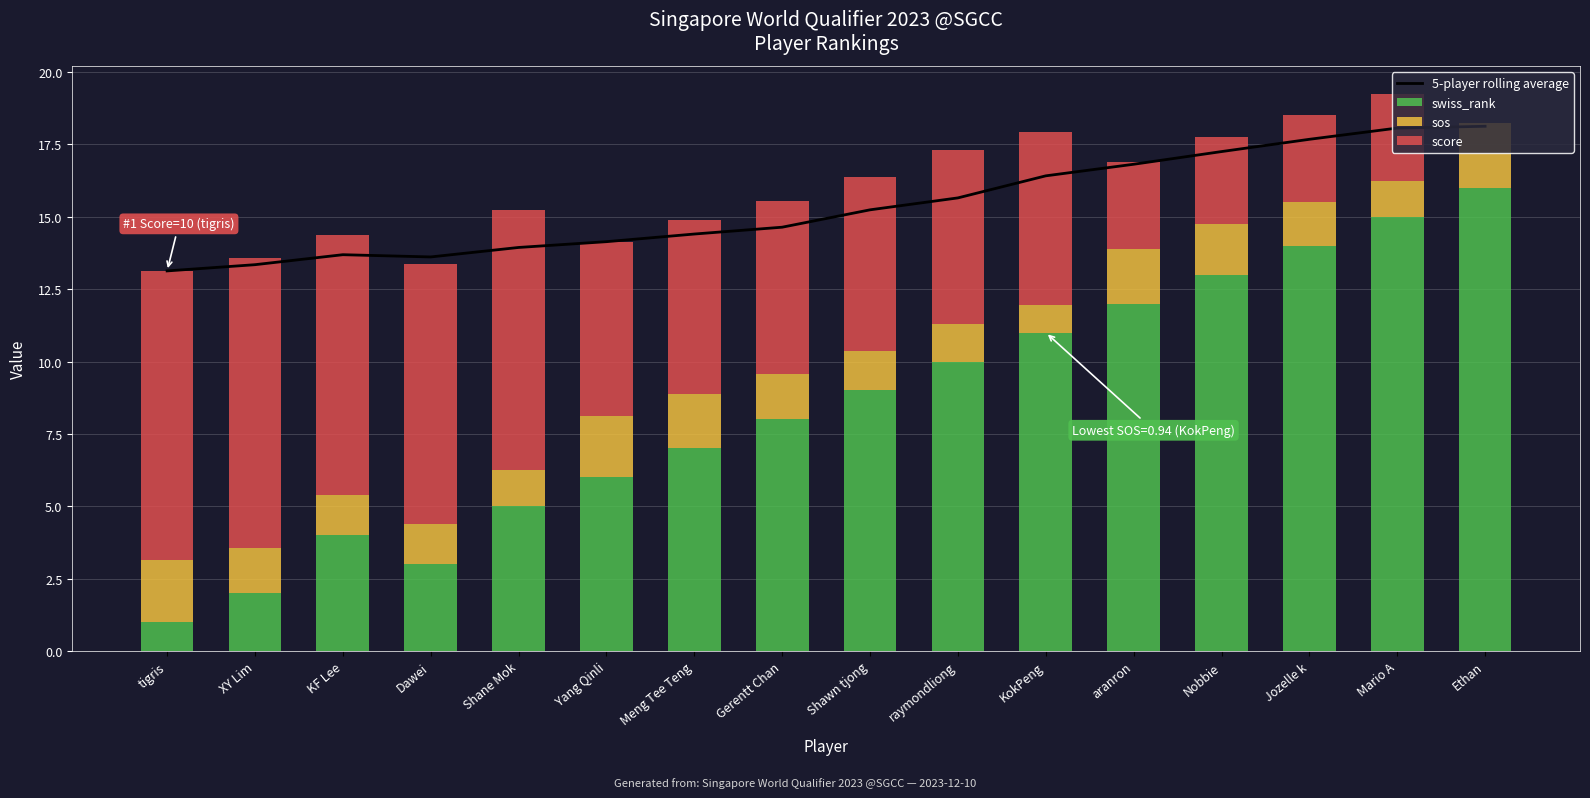

The sos series shows 1.4 at Dawei. True or false?

True